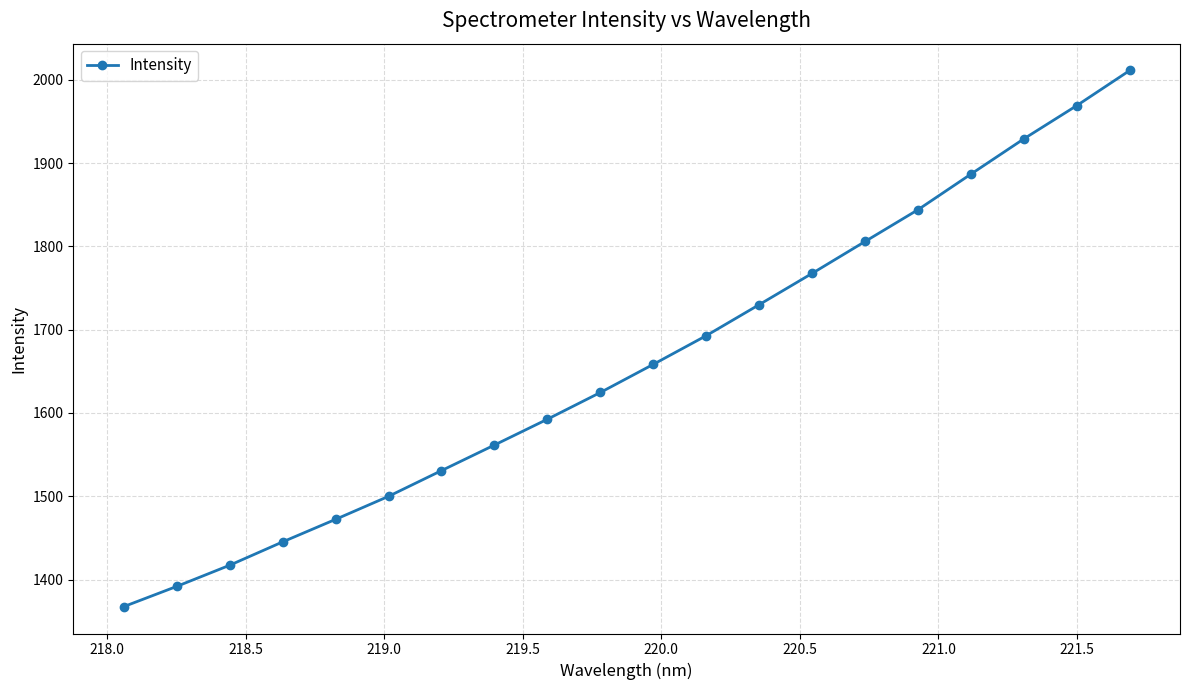

What is the smallest value displayed?

1367.4